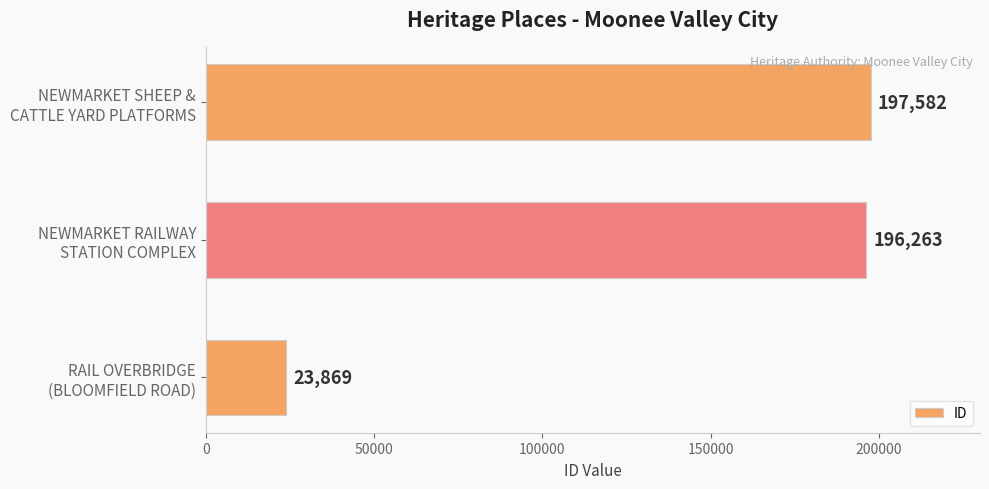

Rank the categories by value from highest to lowest.

NEWMARKET SHEEP &
CATTLE YARD PLATFORMS, NEWMARKET RAILWAY
STATION COMPLEX, RAIL OVERBRIDGE
(BLOOMFIELD ROAD)